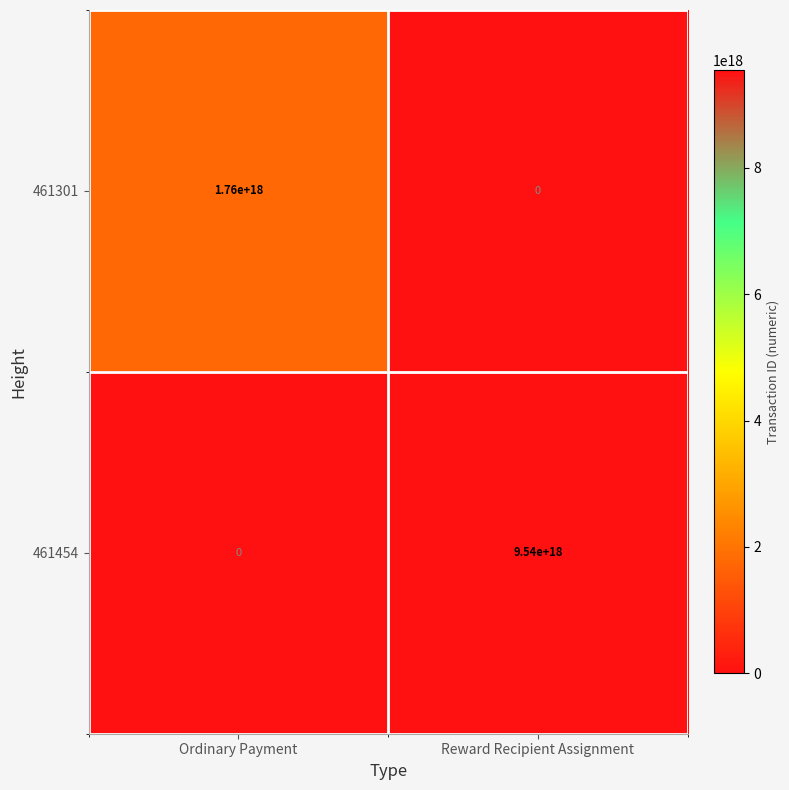

The value of 461454 at Reward Recipient Assignment is 12453528519023099904. True or false?

False